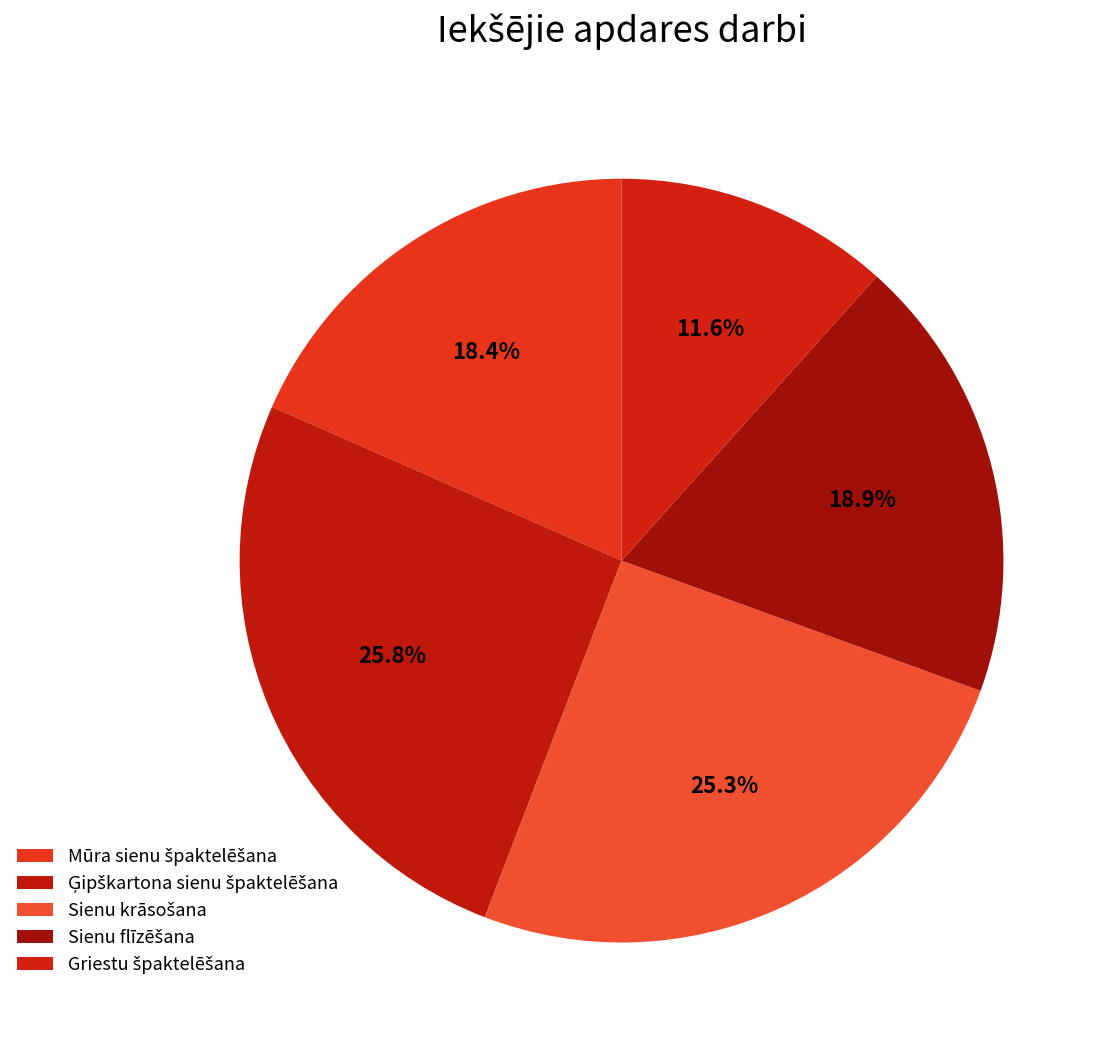

Which slice is the smallest?

Griestu špaktelēšana